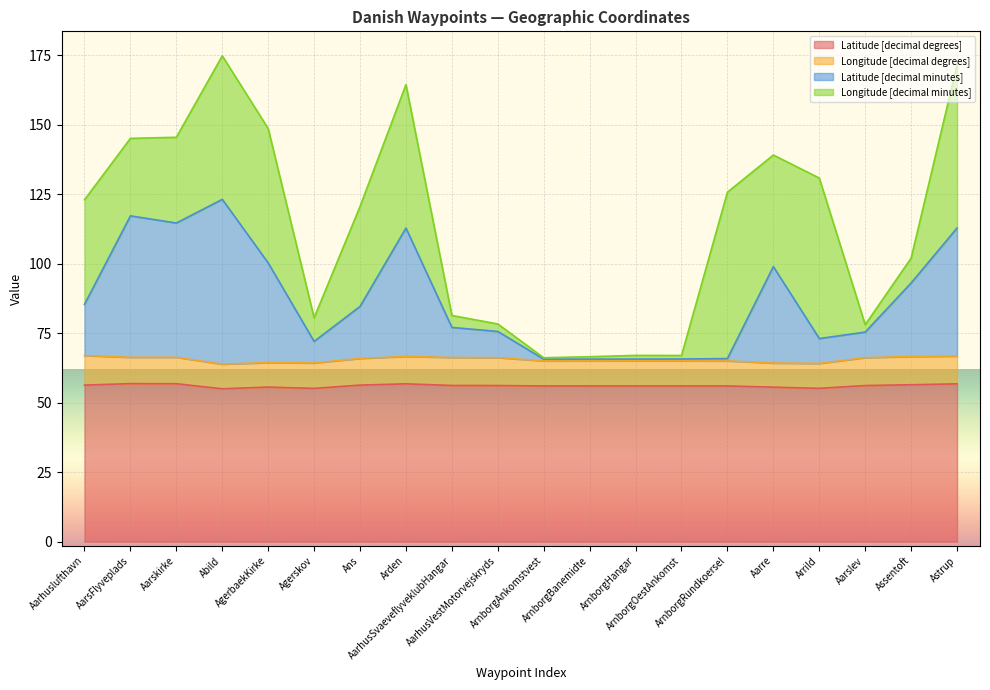

What is the label of the 2nd point from the left?

AarsFlyveplads